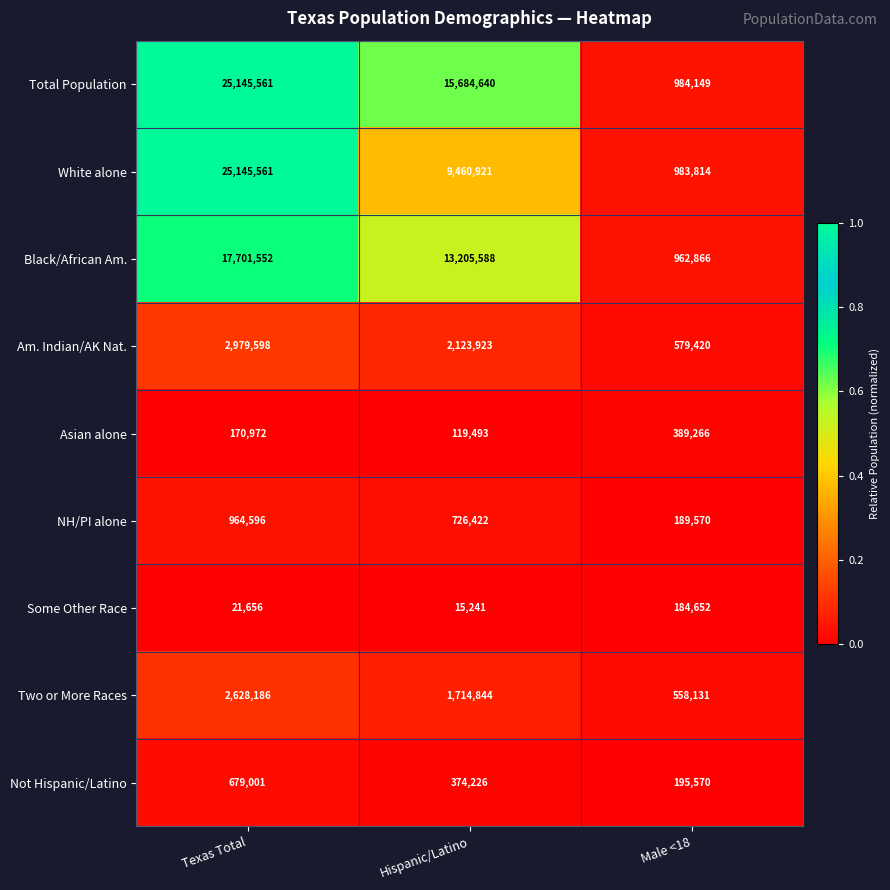

List the labels in order of Not Hispanic/Latino value, largest first.

Texas Total, Hispanic/Latino, Male <18